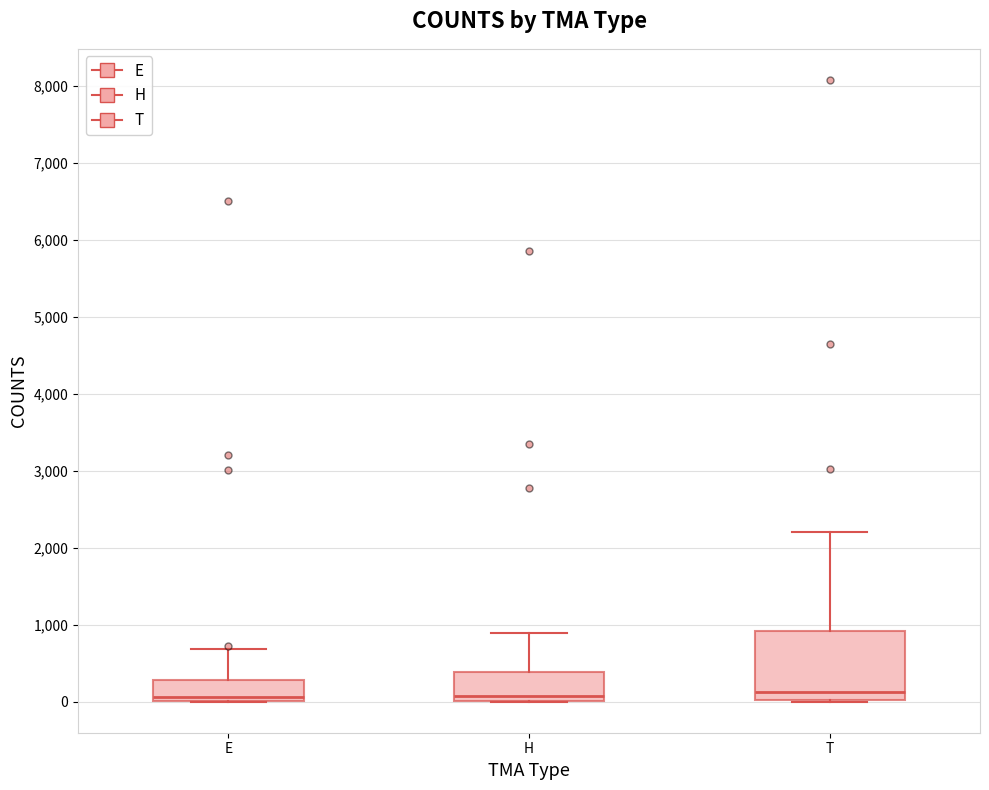

Reading left to right, read every box against the y-axis: the position of its median line, the range the box covers, and the ends of its whiskers. The values are not printed on the chart, so give them approximately, as read against the axis.

E: median 100, box 0 to 300, whiskers 0 to 700
H: median 100, box 0 to 400, whiskers 0 to 900
T: median 100, box 0 to 900, whiskers 0 to 2200